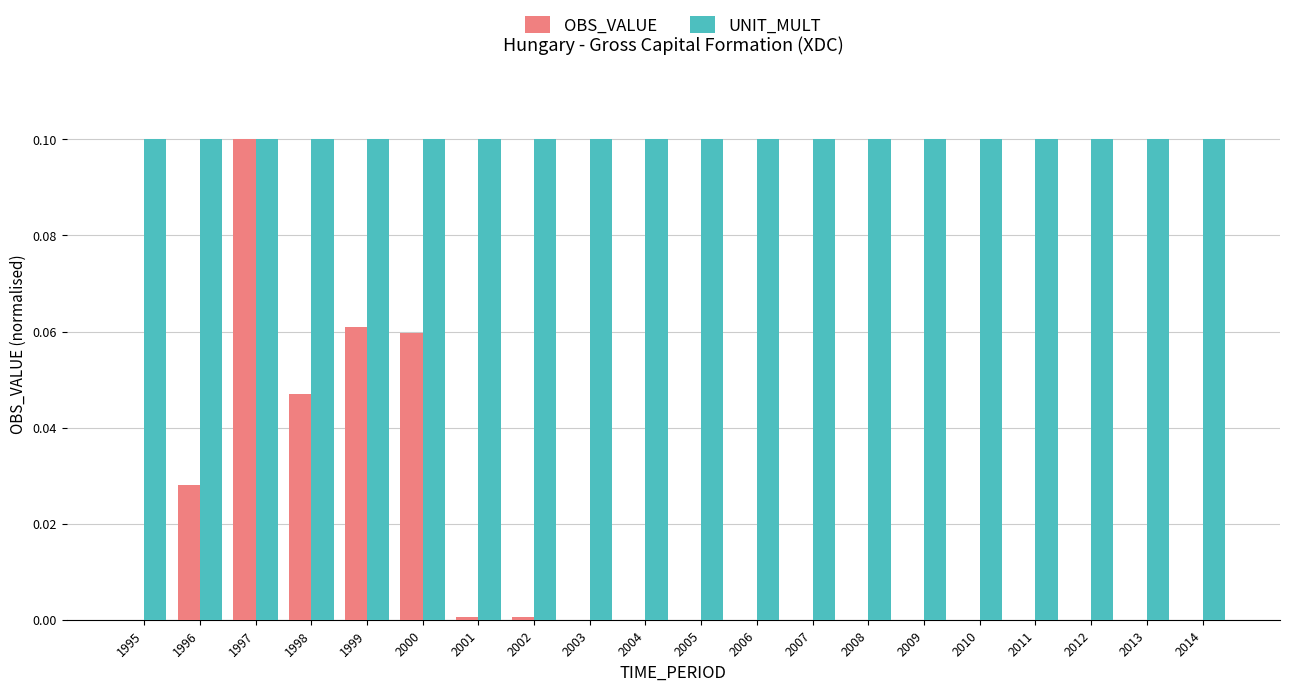

The UNIT_MULT series shows 0.2 at 2004. True or false?

False